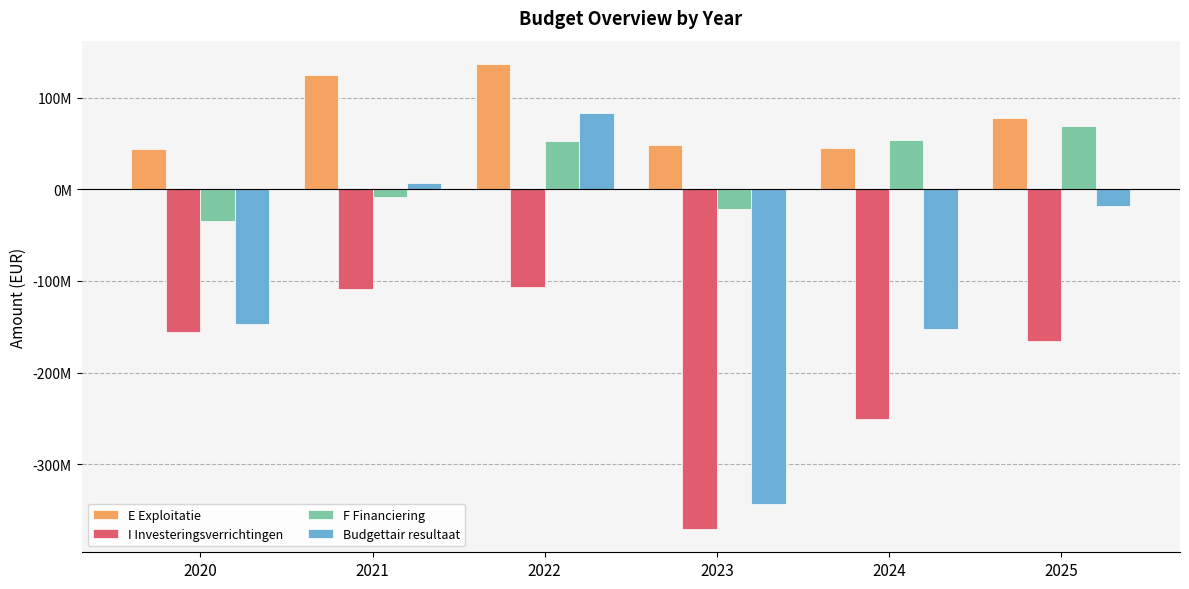

What are all the series names shown in the legend?

E Exploitatie, I Investeringsverrichtingen, F Financiering, Budgettair resultaat